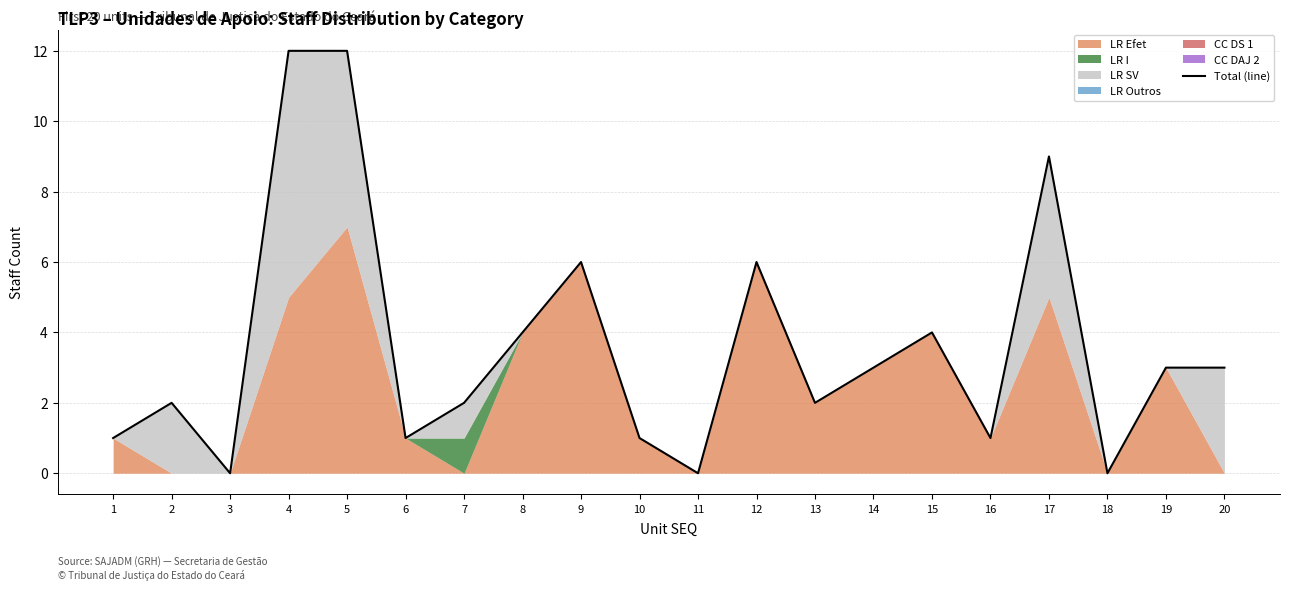

Between 1 and 15, which is larger?

15